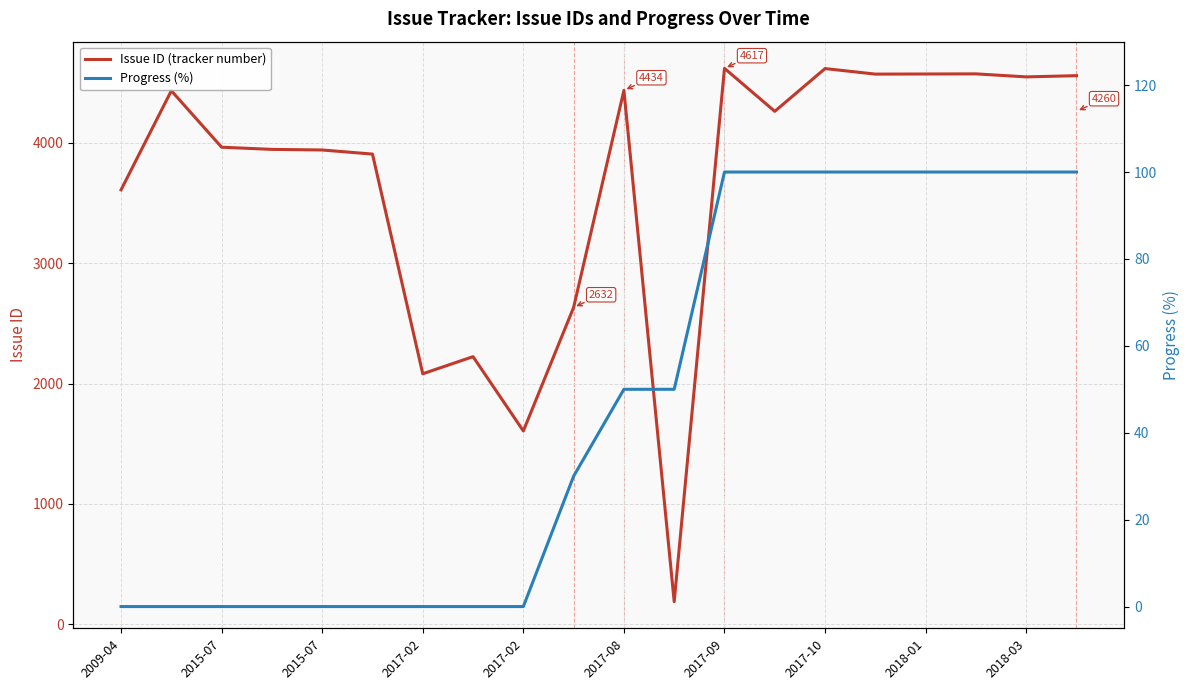

What is the difference between the maximum and minimum values in the Progress (%) series?

100